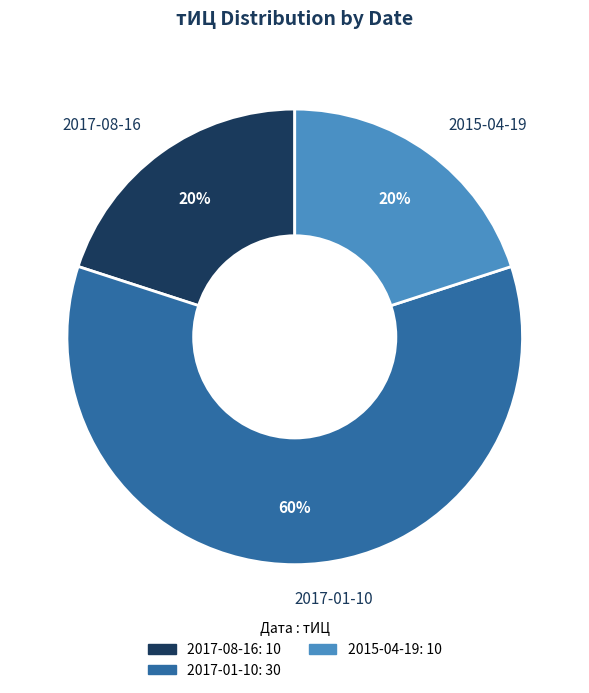

What is the largest slice in the pie chart?

2017-01-10